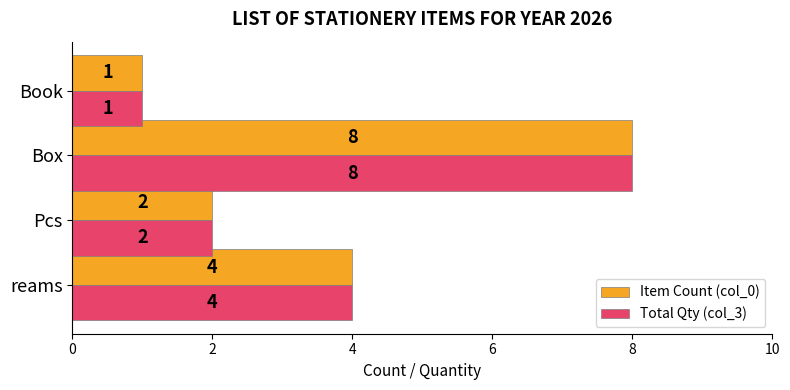

At which category is the sum across all series the highest?

Box